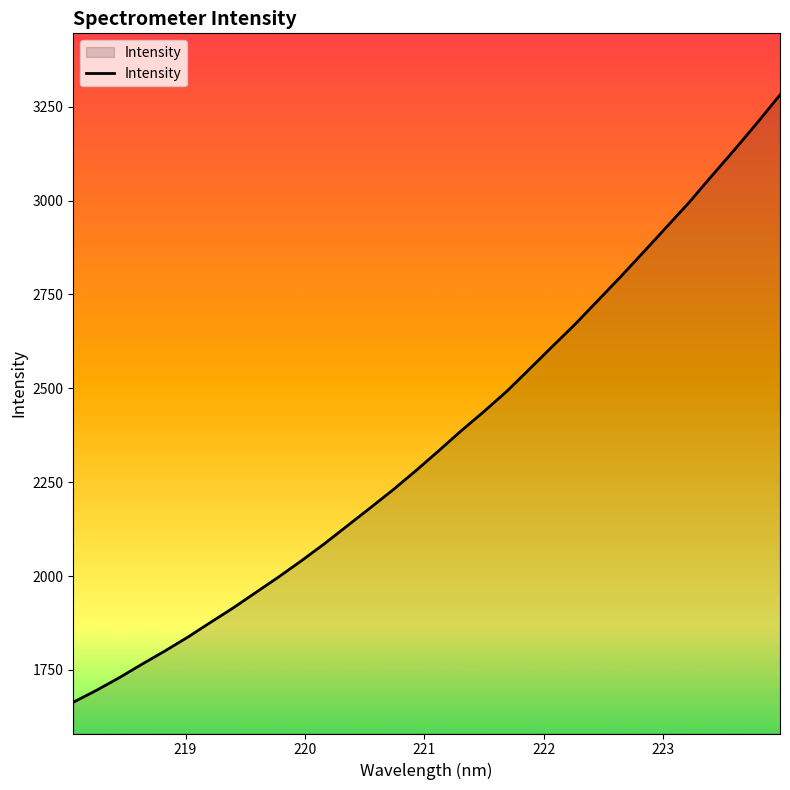

What is the greatest value displayed?

3281.5